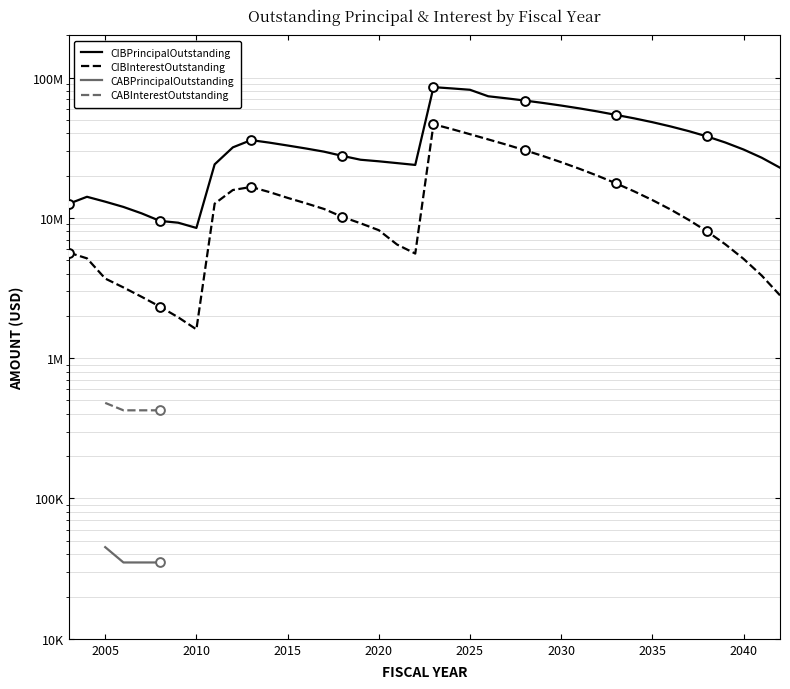

Which series has the largest Y range (max minus min)?

CIBPrincipalOutstanding